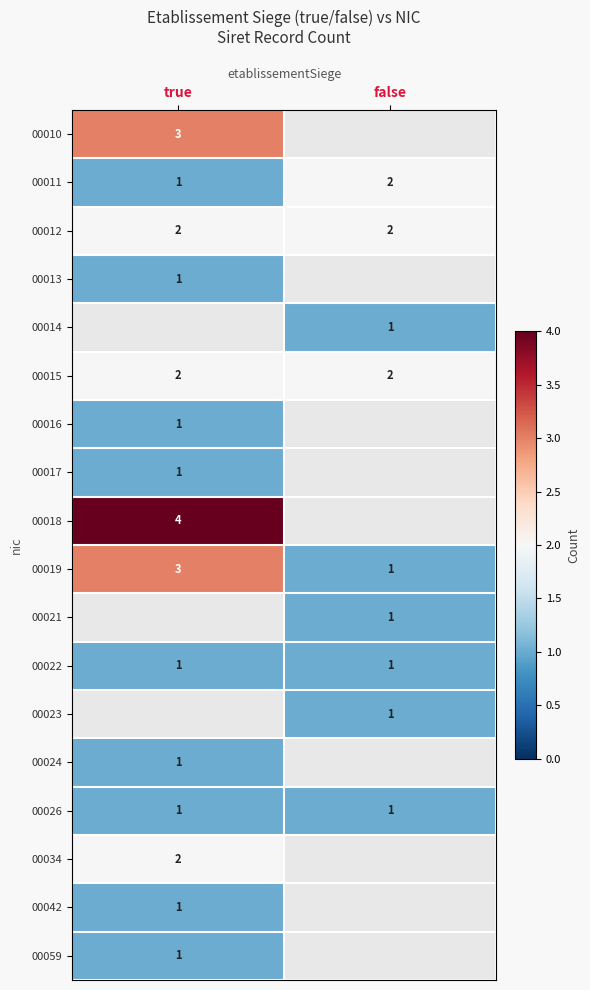

Is the value of 00010 at true greater than the value of 00022 at true?

Yes